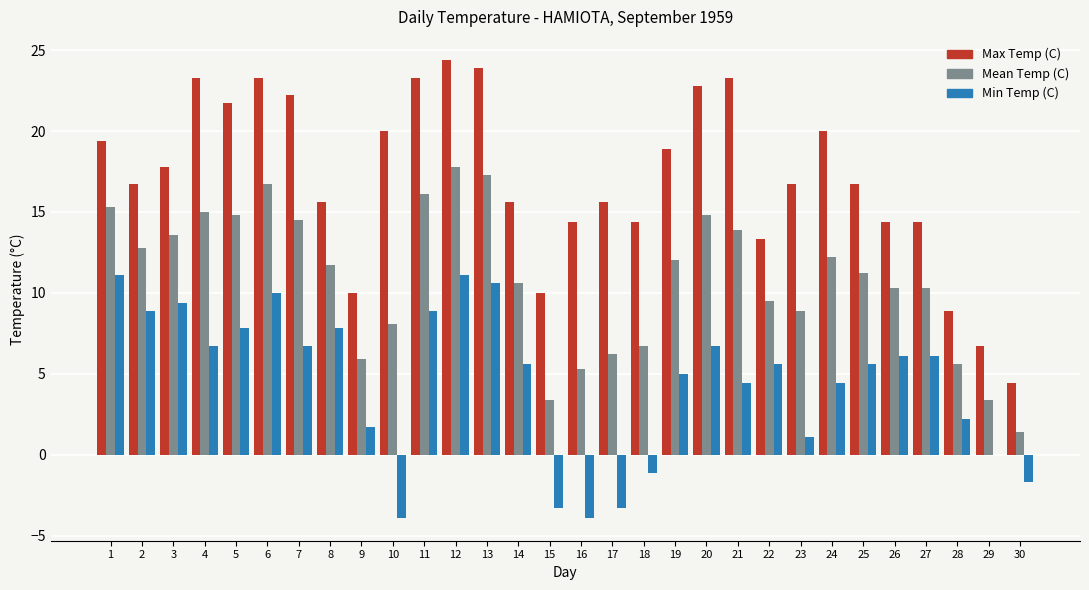

What are all the series names shown in the legend?

Max Temp (C), Mean Temp (C), Min Temp (C)